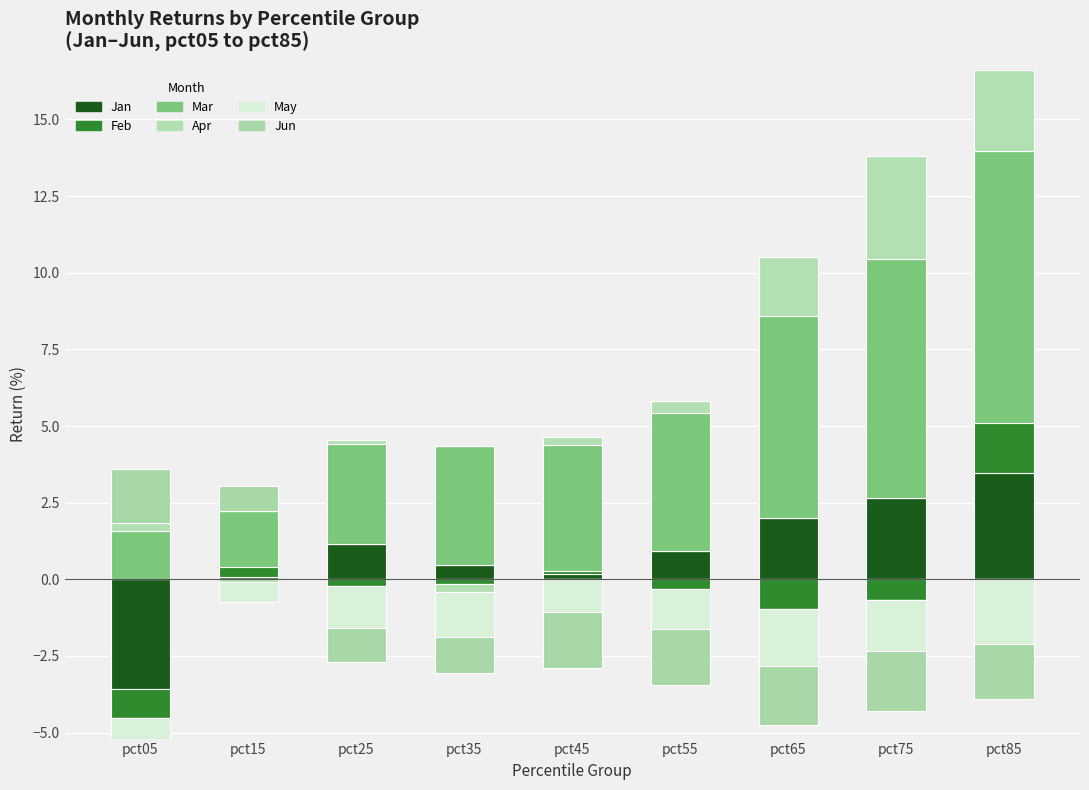

Is it true that Feb equals 2.4 at pct85?

False